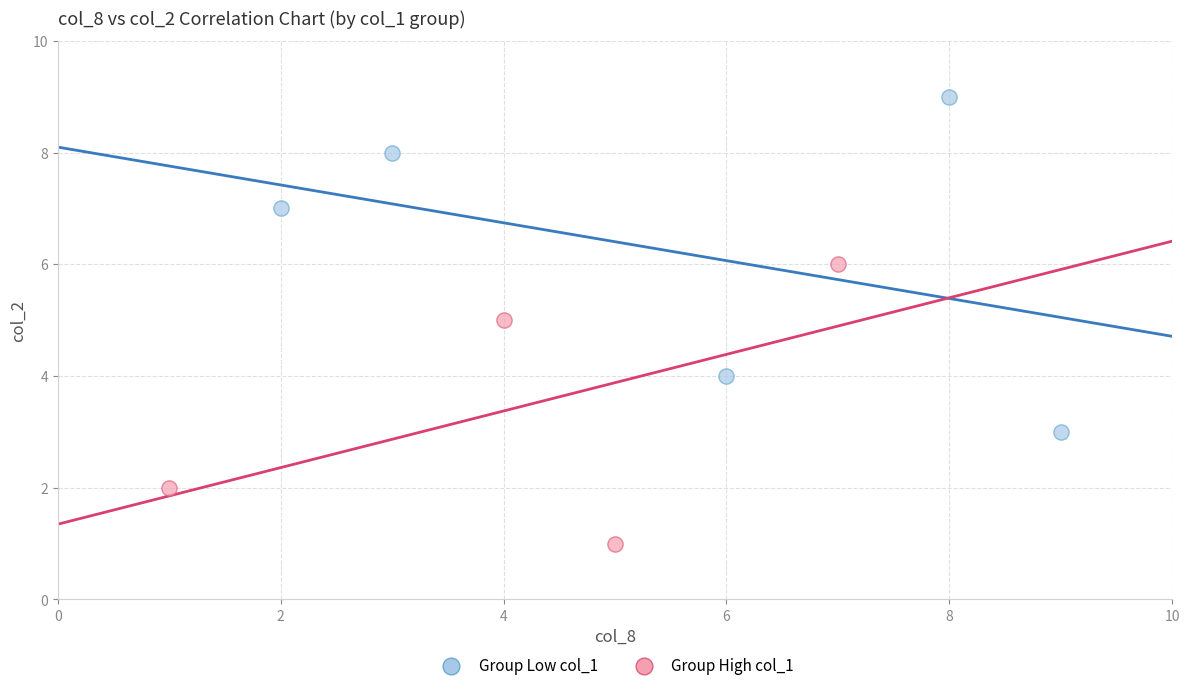

Which series contains the lowest Y value?

Group High col_1